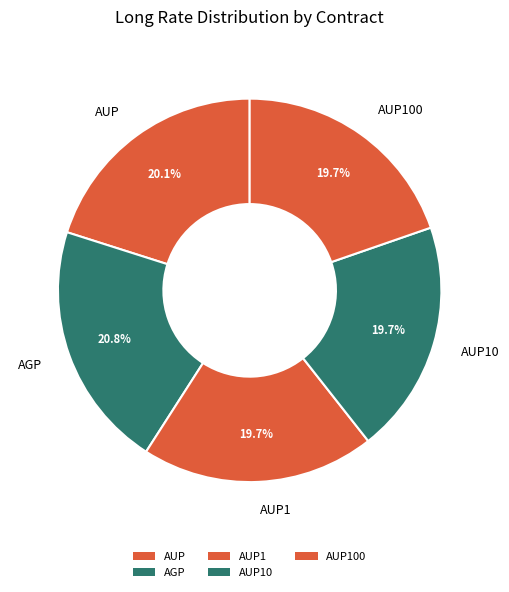

Count the number of slices in the pie.

5